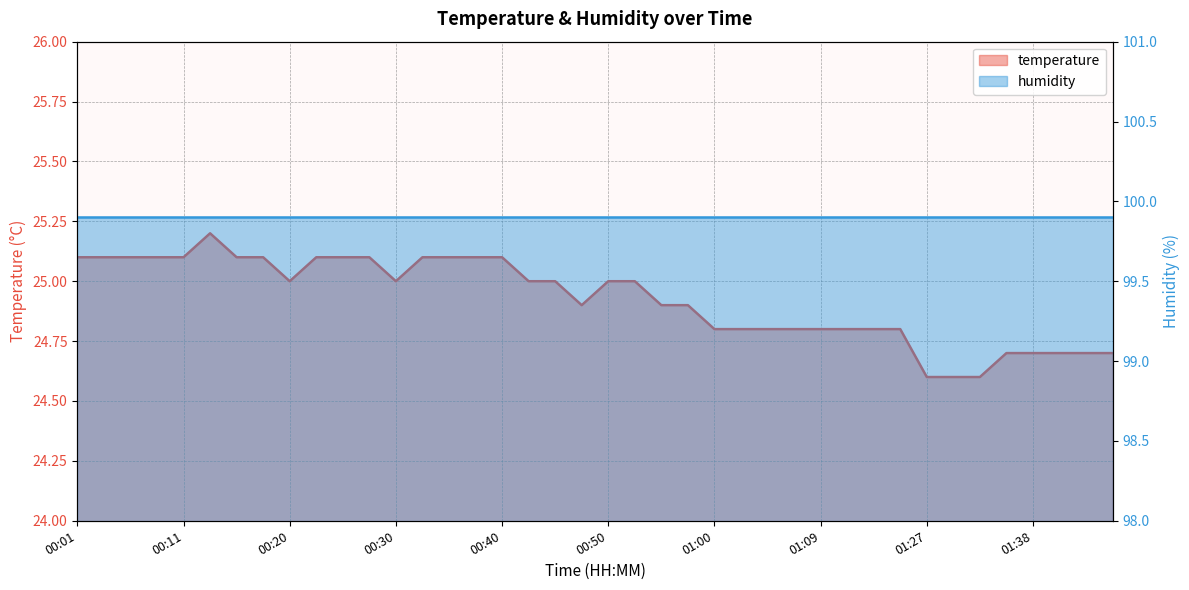

How many data points are less than 25?

19